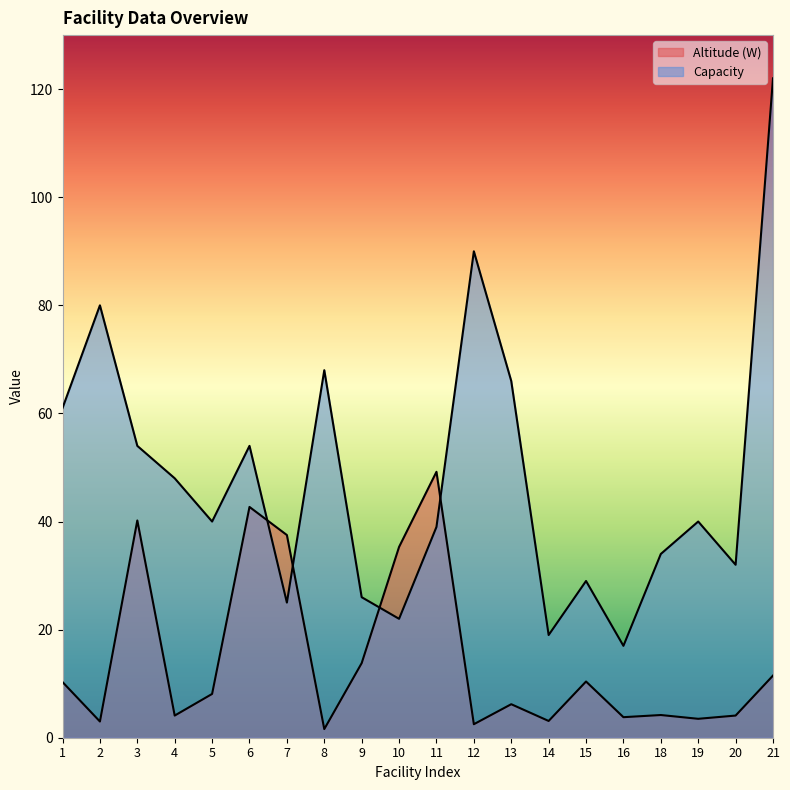

How many values in the Altitude (W) series exceed 8?

10